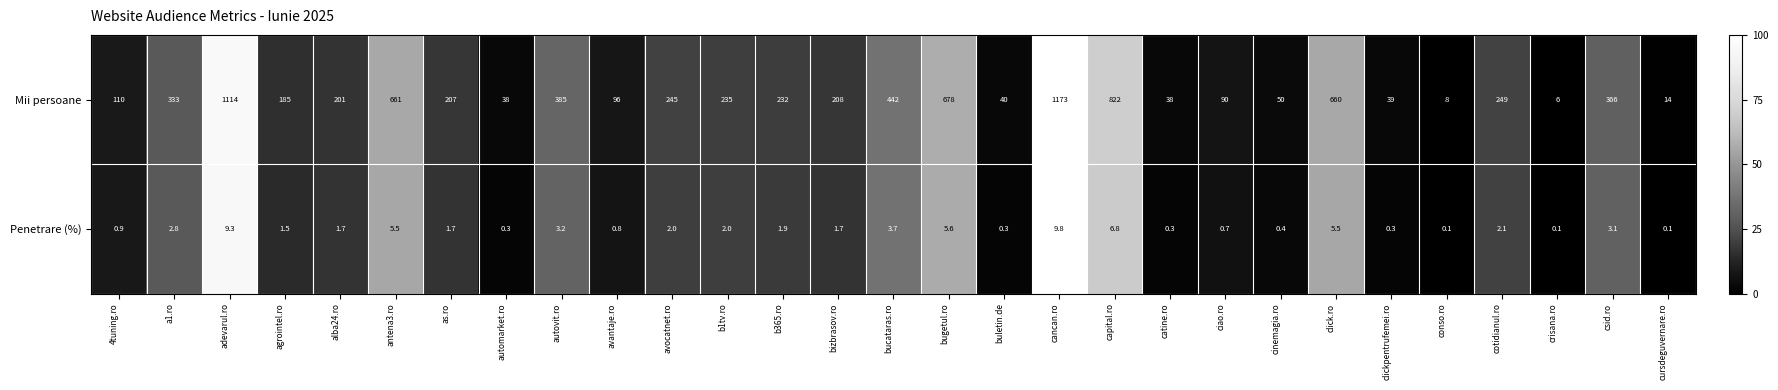

Rank the series at avocatnet.ro from lowest to highest value.

Penetrare (%), Mii persoane